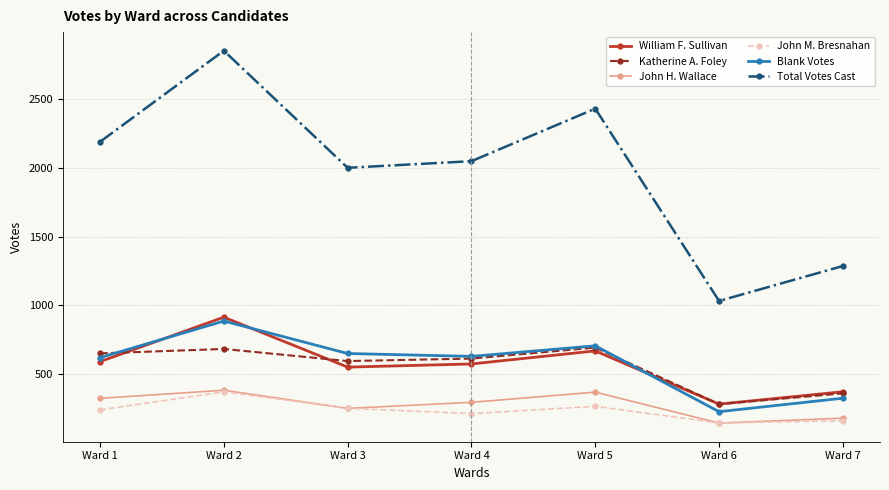

True or false: William F. Sullivan and John H. Wallace cross at least once.

False